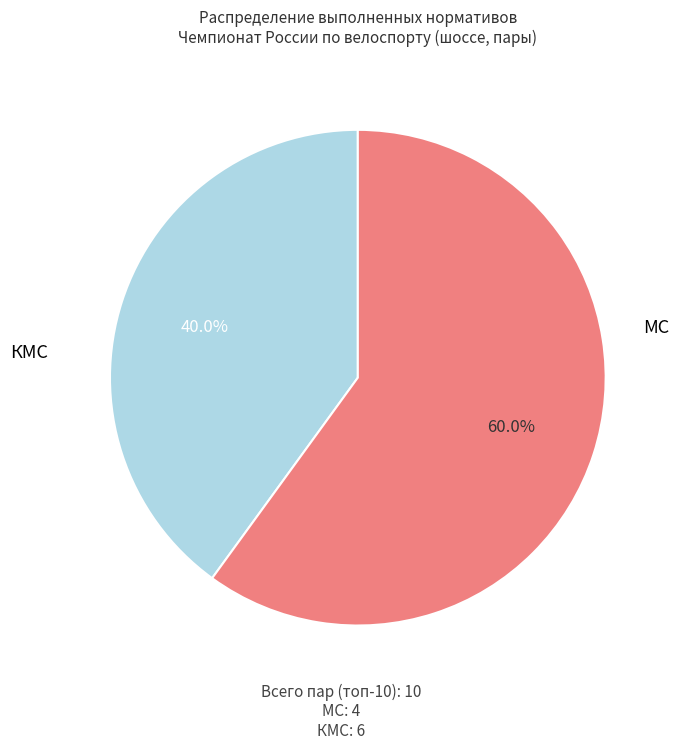

How many slices are in this pie chart?

2